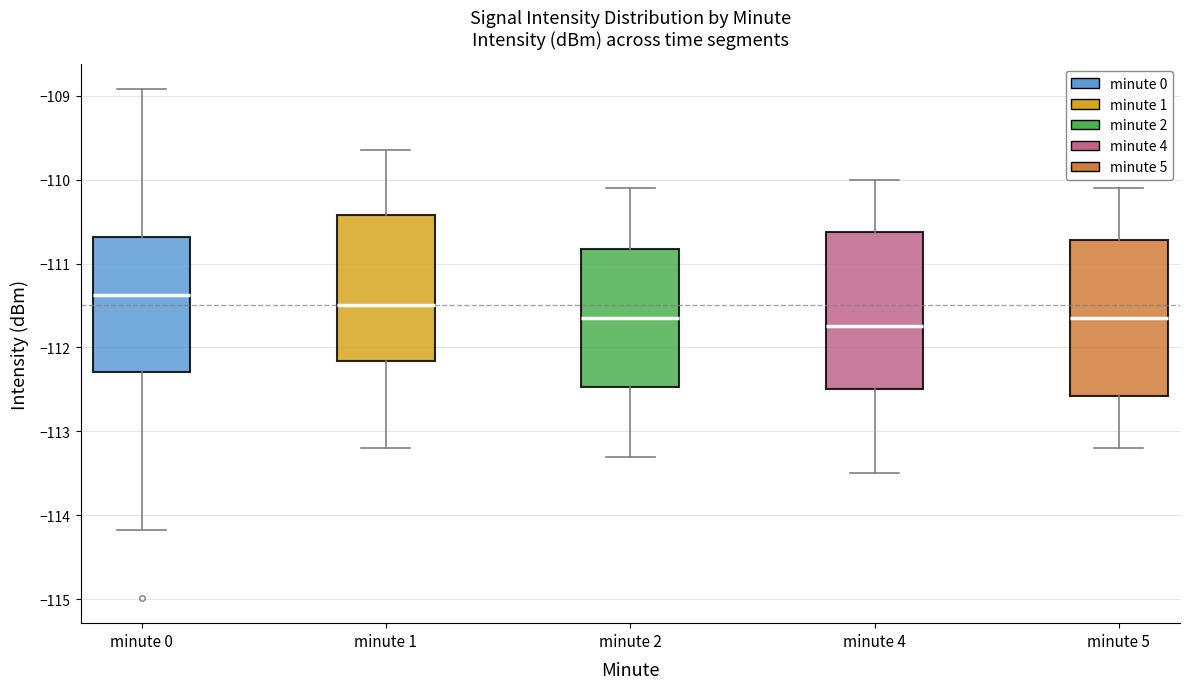

Which box's median line is the highest?

minute 0